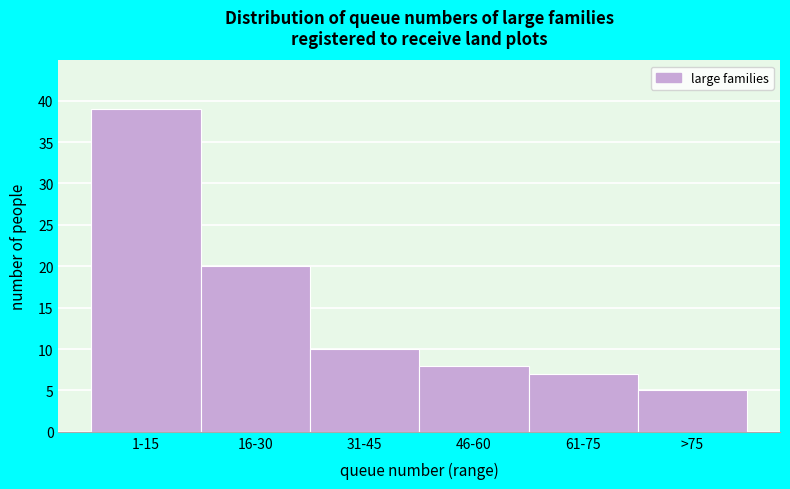

Reading left to right, extract all data points from this chart.

39	20	10	8	7	5